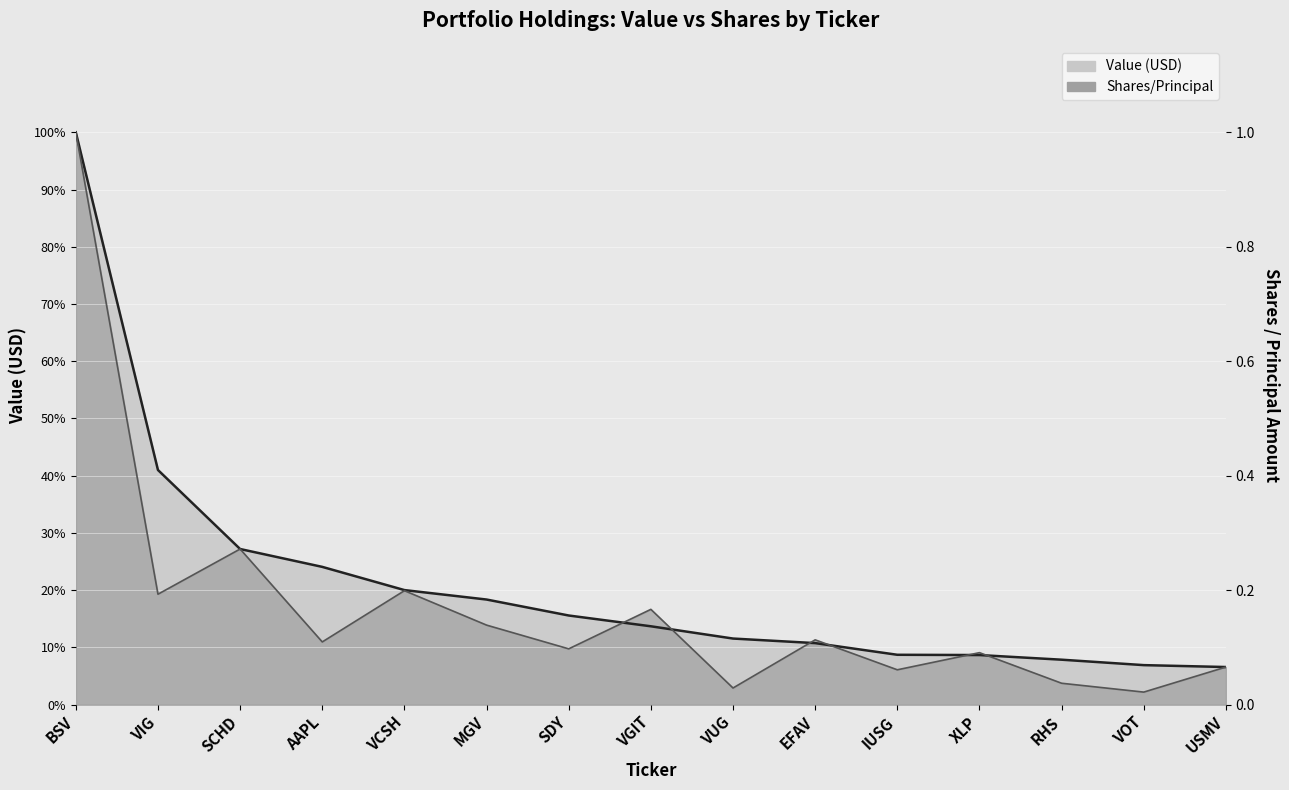

Which series has the widest spread of values?

Shares/Principal